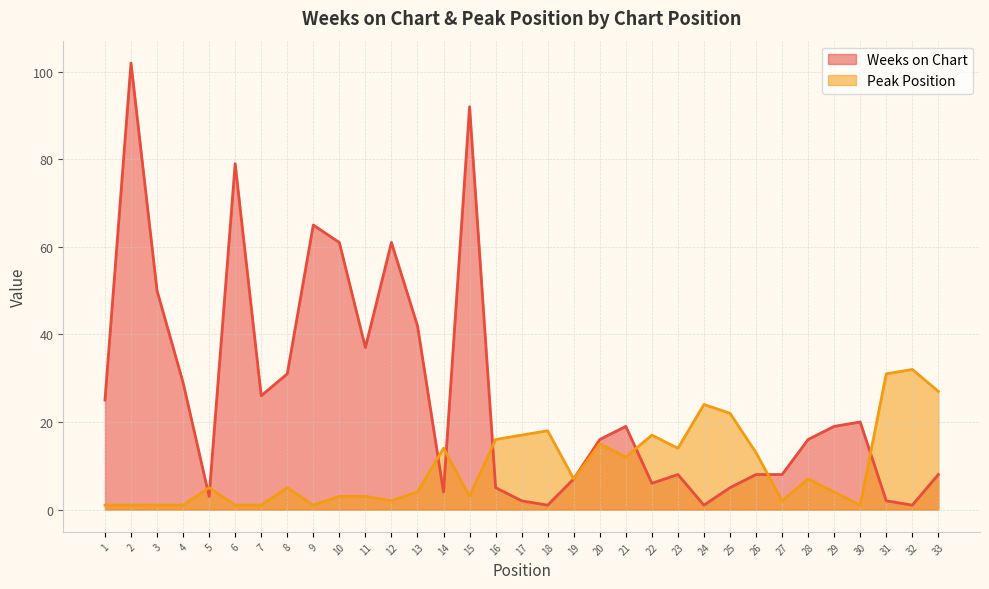

What is the difference between the Peak Position values at 25 and 28?

15